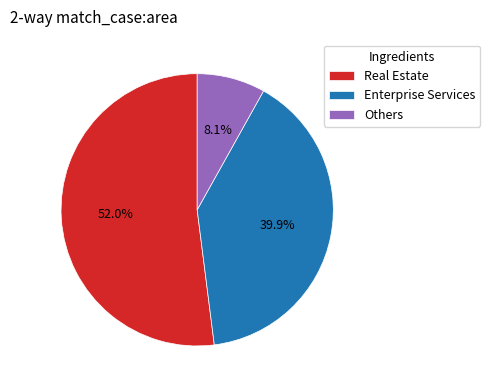

Which has a higher value, Real Estate or Enterprise Services?

Real Estate